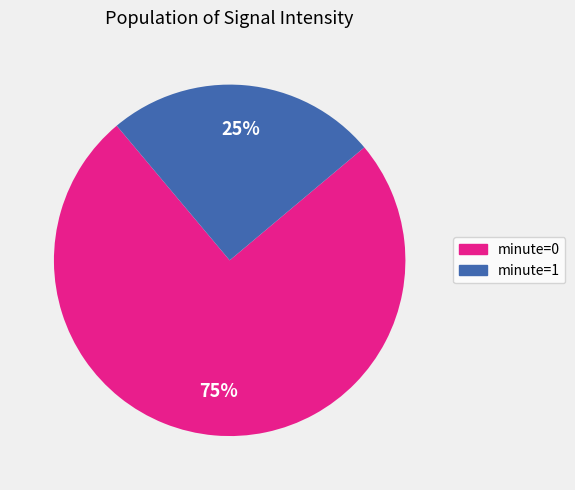

Does any single category account for the majority?

Yes